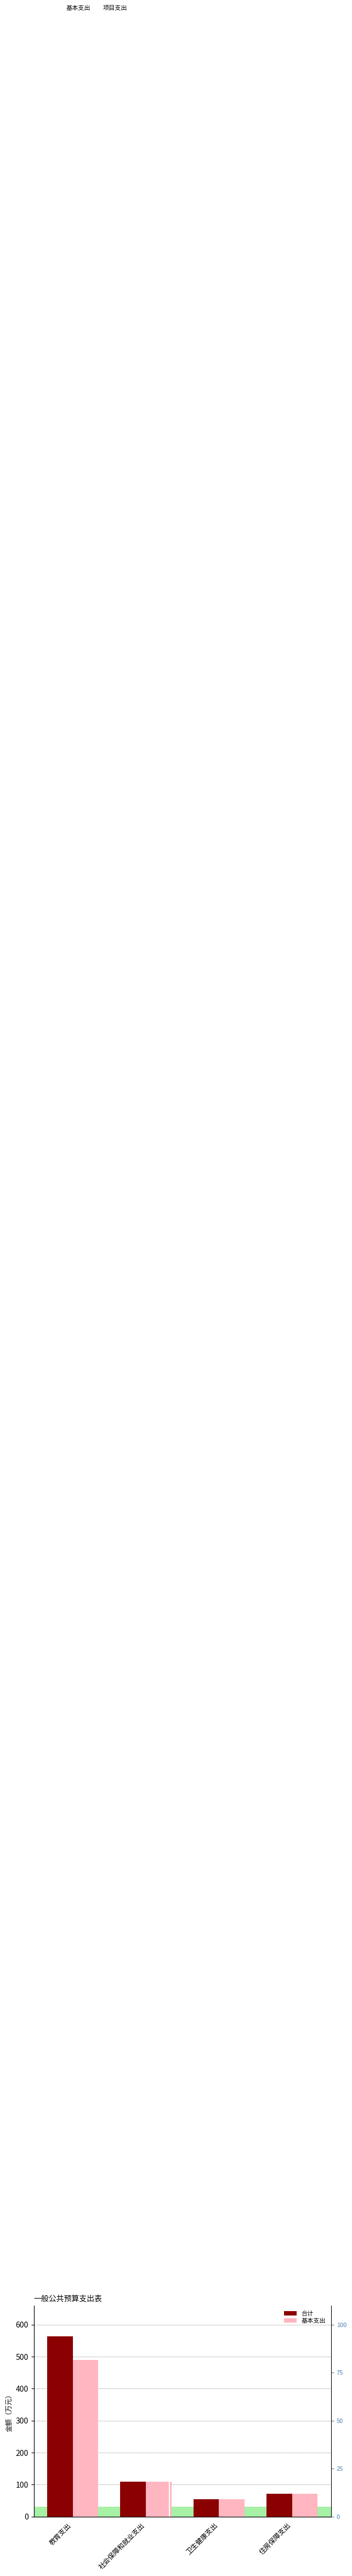

Rank the series at 教育支出 from lowest to highest value.

基本支出, 合计